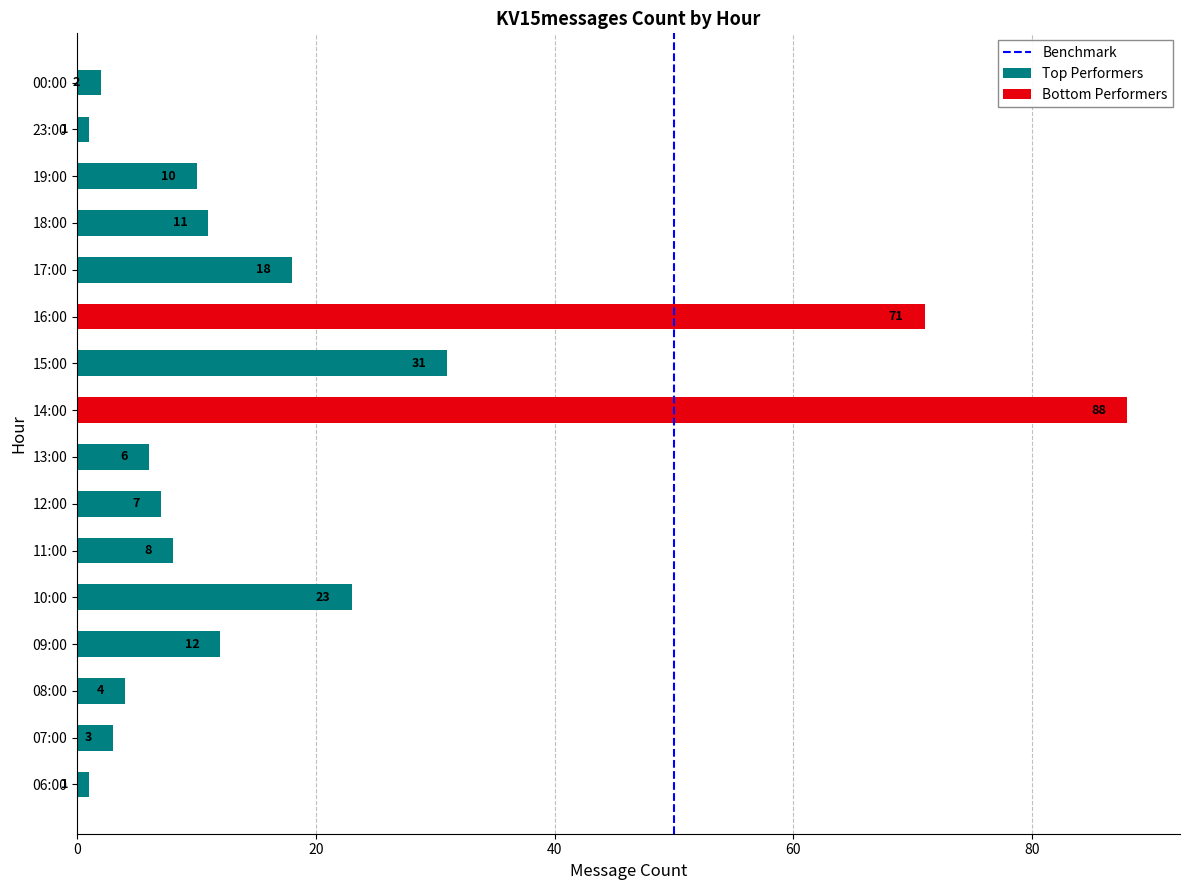

The chart shows a value of 0 at 20. True or false?

False